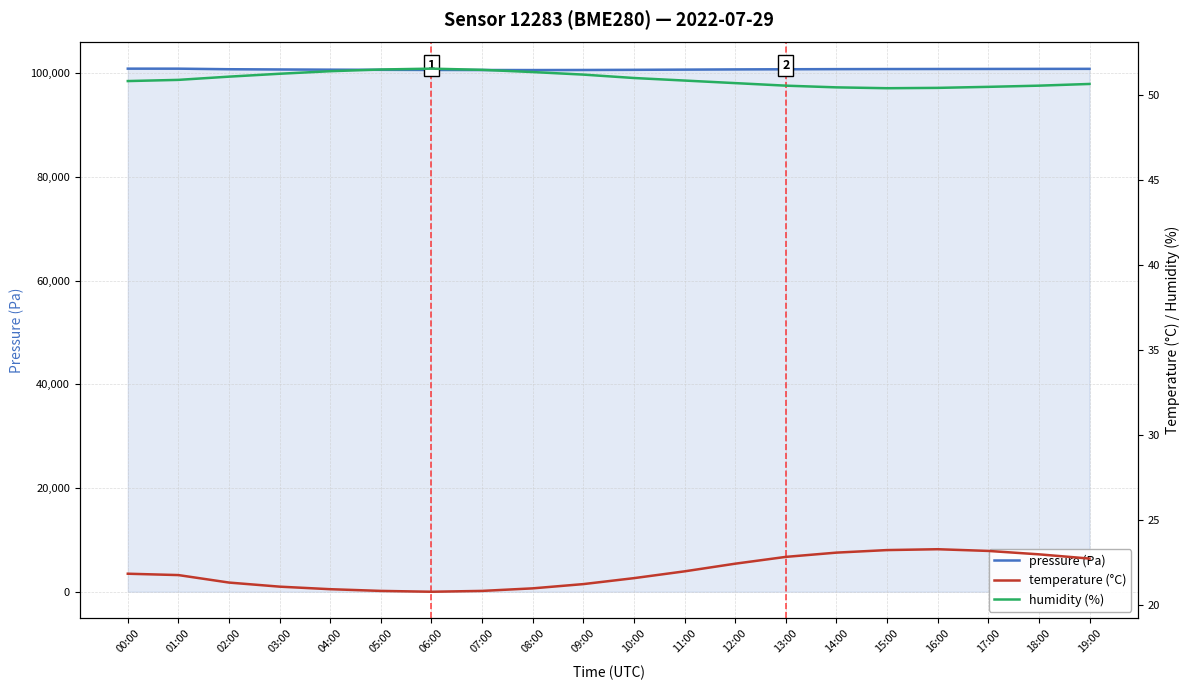

Reading left to right, extract all data points from this chart.

pressure (Pa): 00:00=100876.6	01:00=100873.8	02:00=100765.2	03:00=100720.5	04:00=100680.2	05:00=100650.8	06:00=100630.0	07:00=100615.5	08:00=100605.2	09:00=100620.8	10:00=100650.5	11:00=100690.2	12:00=100730.8	13:00=100760.5	14:00=100785.2	15:00=100800.8	16:00=100810.5	17:00=100820.2	18:00=100830.8	19:00=100840.5
temperature (°C): 00:00=21.9	01:00=21.8	02:00=21.3	03:00=21.1	04:00=20.9	05:00=20.9	06:00=20.8	07:00=20.9	08:00=21.0	09:00=21.2	10:00=21.6	11:00=22.0	12:00=22.4	13:00=22.9	14:00=23.1	15:00=23.2	16:00=23.3	17:00=23.2	18:00=23.0	19:00=22.8
humidity (%): 00:00=50.8	01:00=50.9	02:00=51.1	03:00=51.2	04:00=51.4	05:00=51.5	06:00=51.5	07:00=51.5	08:00=51.4	09:00=51.2	10:00=51.0	11:00=50.9	12:00=50.7	13:00=50.5	14:00=50.5	15:00=50.4	16:00=50.4	17:00=50.5	18:00=50.5	19:00=50.6